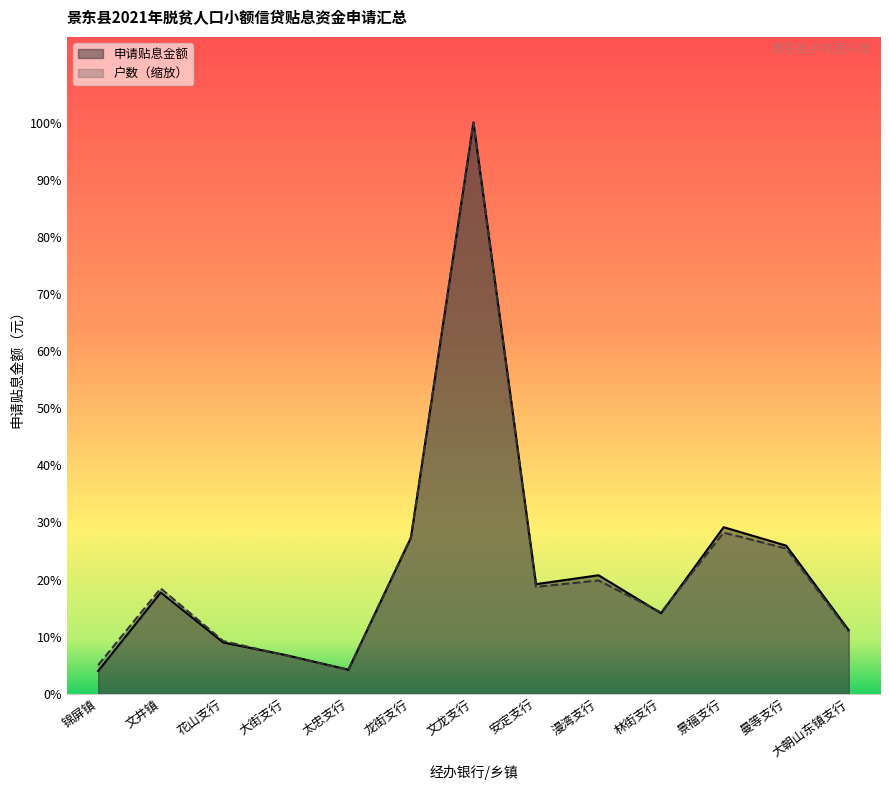

How many data points in 户数 are less than 35923?

6